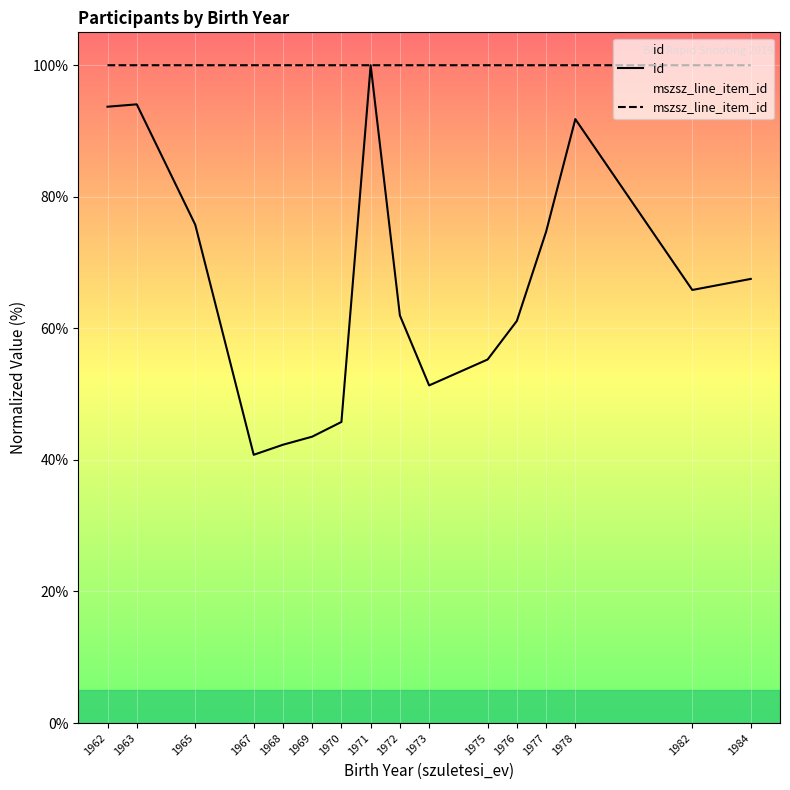

Which series has the widest spread of values?

id